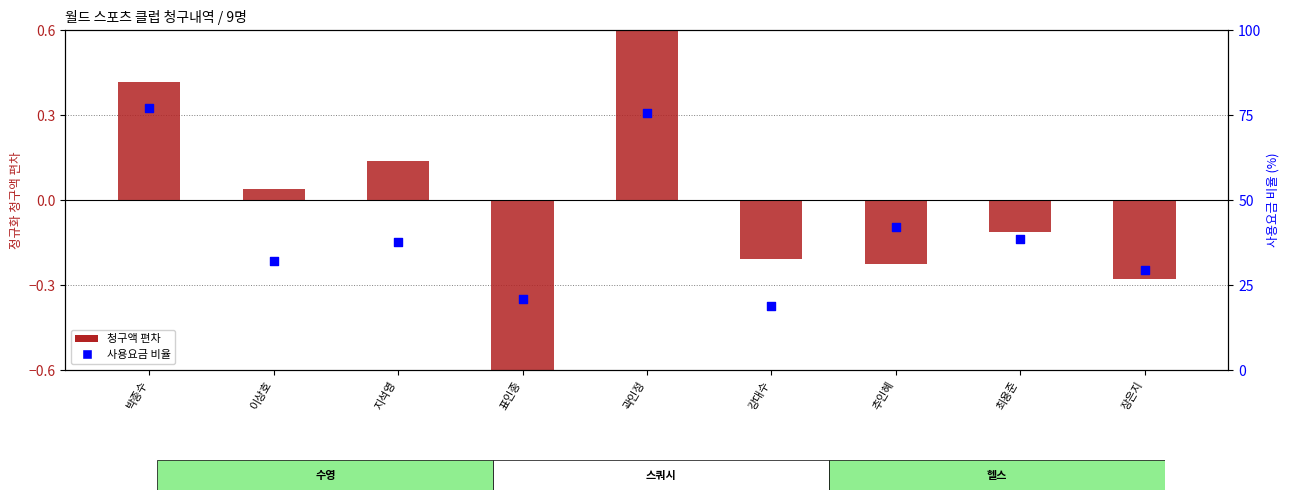

What are all the series names shown in the legend?

청구액, 사용요금 비율